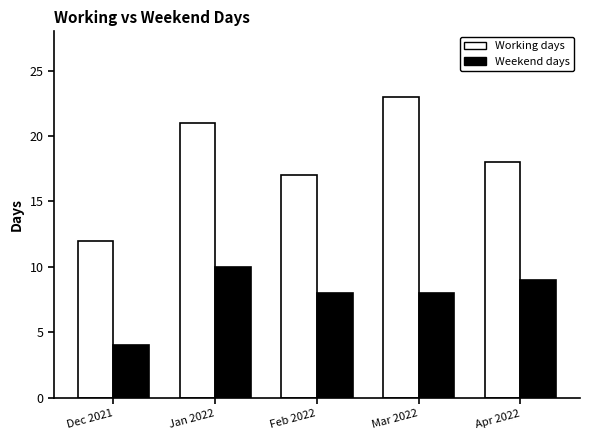

Count the number of data series in this chart.

2